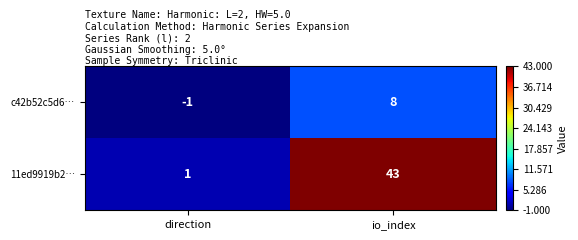

At which category does the chart reach its minimum across all series?

direction